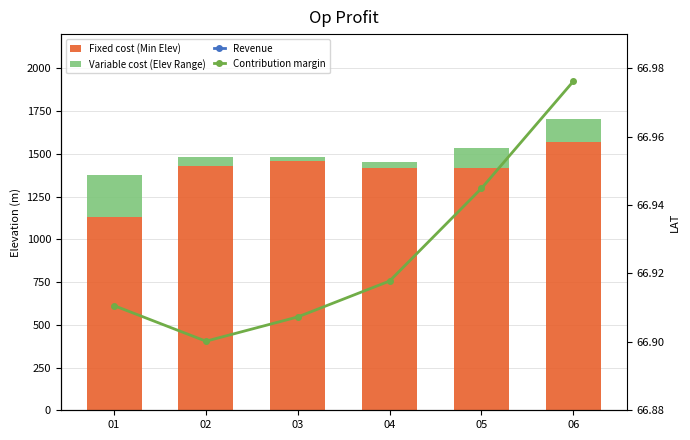

How many distinct data groups are displayed?

4